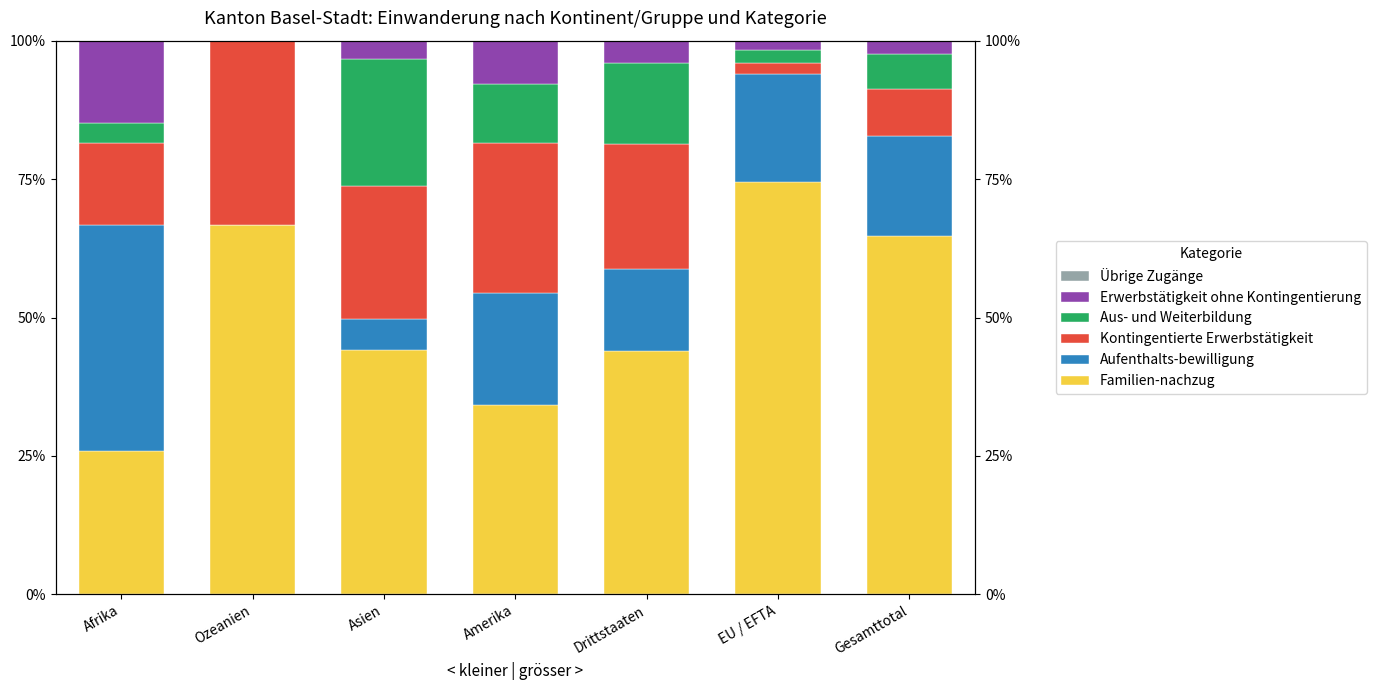

Which category has the lowest value across all series?

Ozeanien